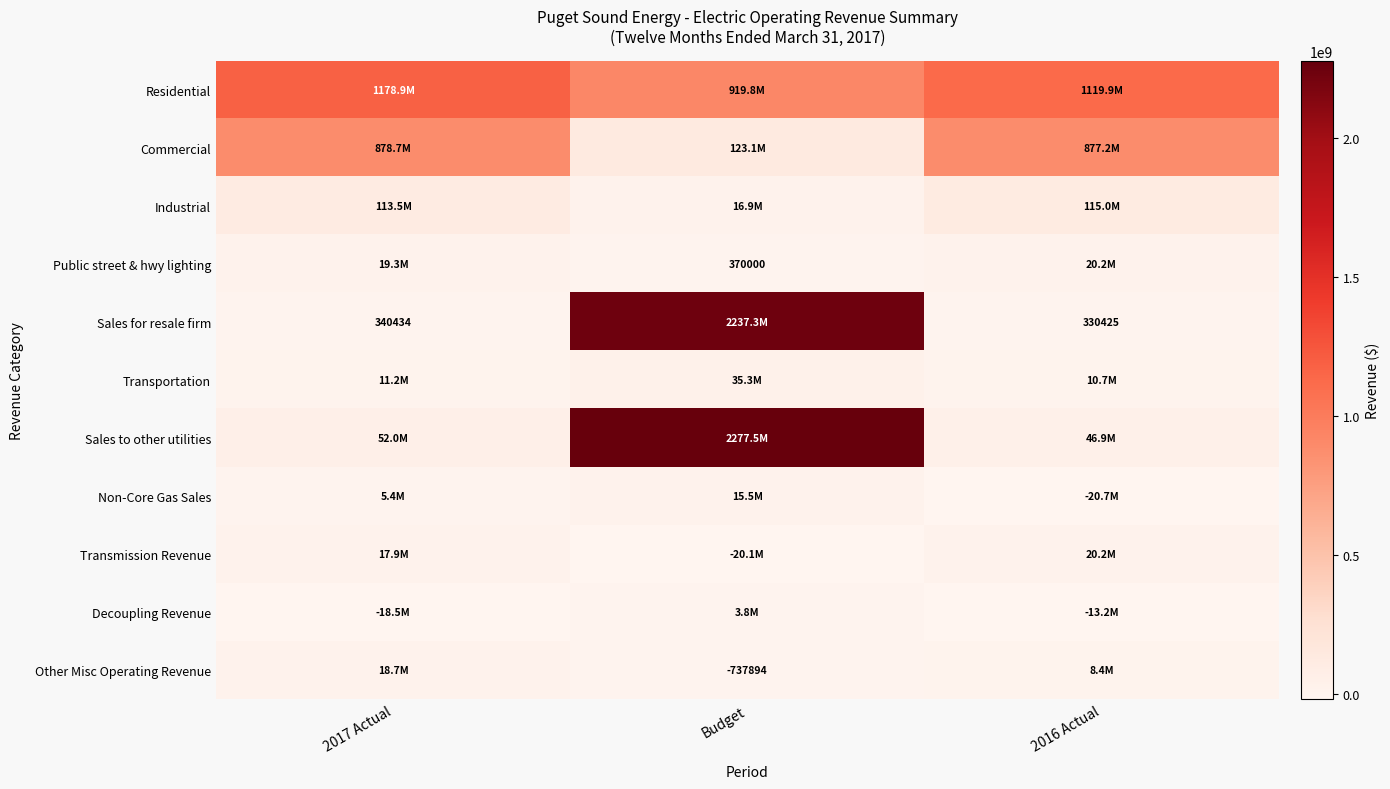

The value of Commercial at Budget is 123063000.0. True or false?

True